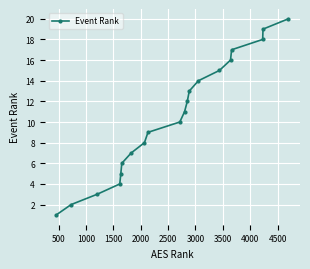

True or false: there are more than 0 points higher than both neighbors.

False